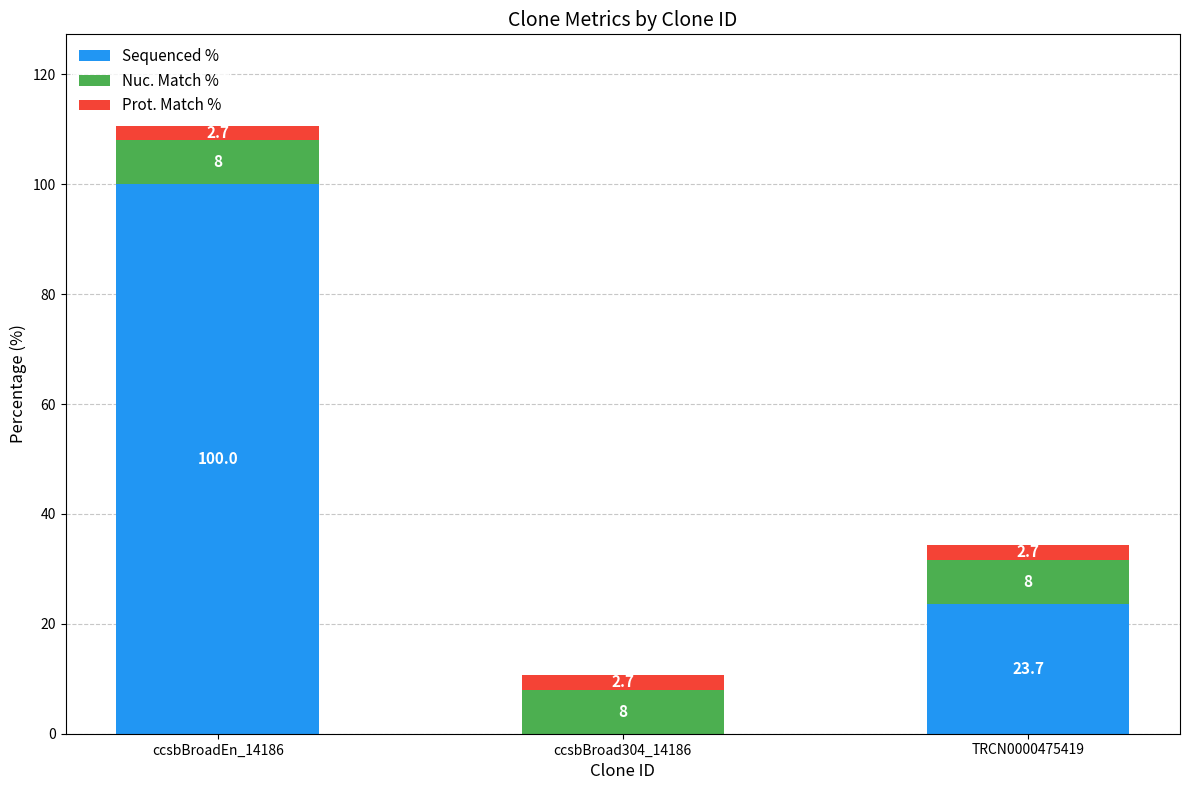

Does the chart contain stacked bars?

Yes